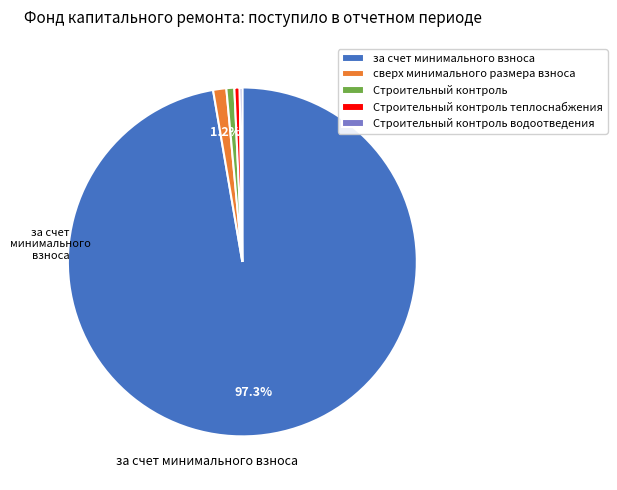

What portion of the pie excludes сверх минимального размера взноса?

98.8%